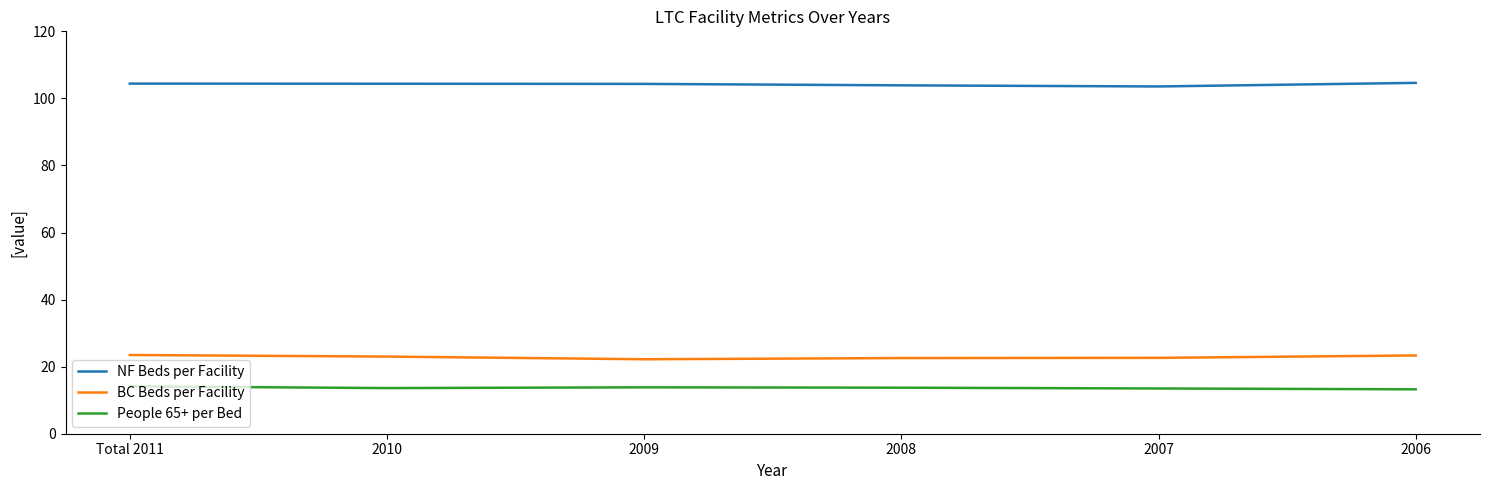

True or false: People 65+ per Bed and BC Beds per Facility cross at least once.

False